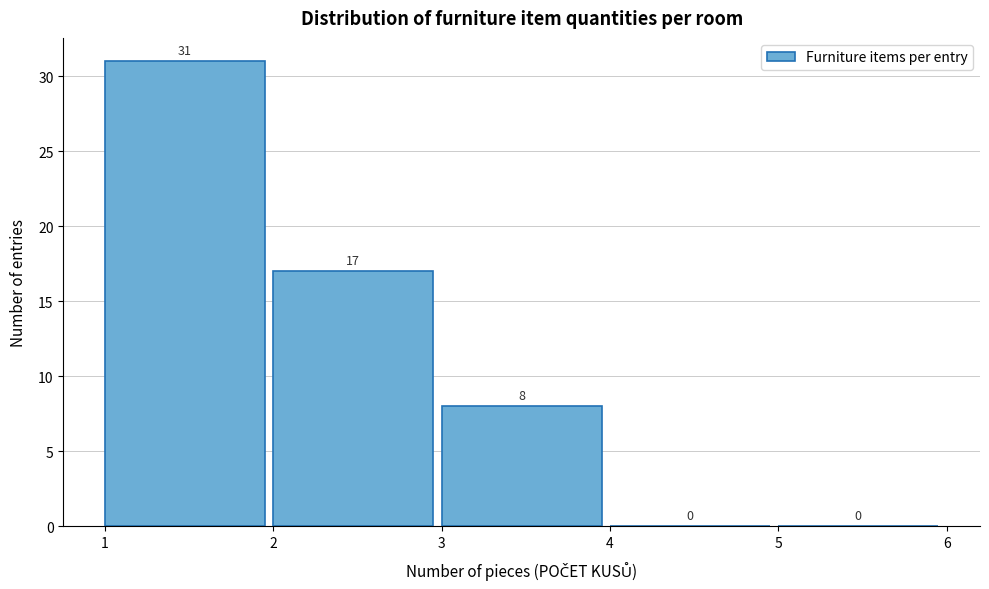

What is the height of the bar covering 1 to 2 on the x-axis?

31